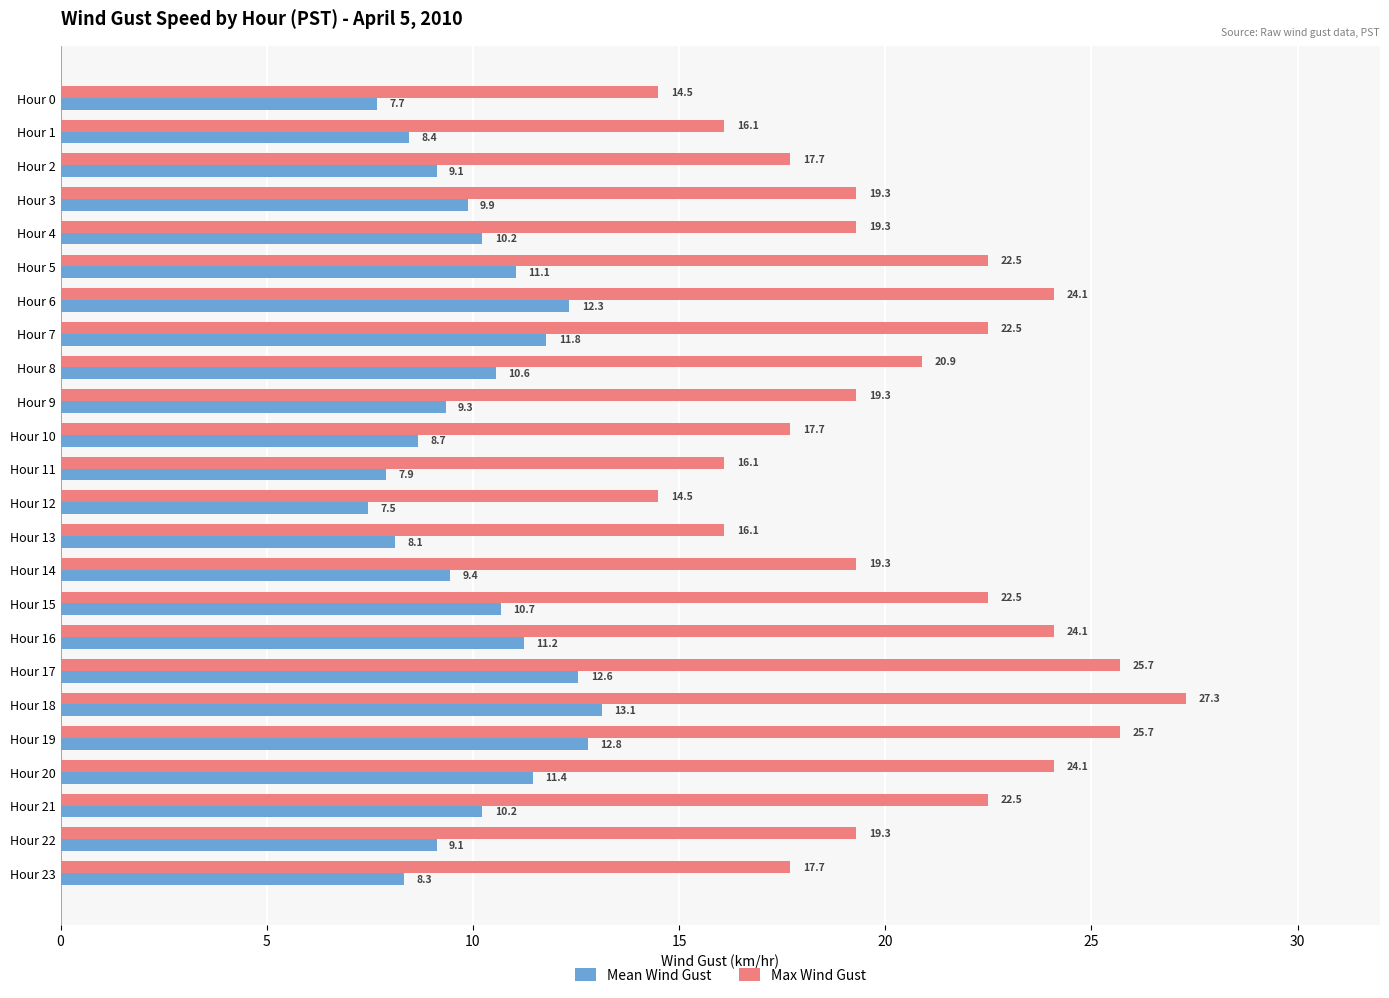

At how many categories does at least one series exceed 7?

24